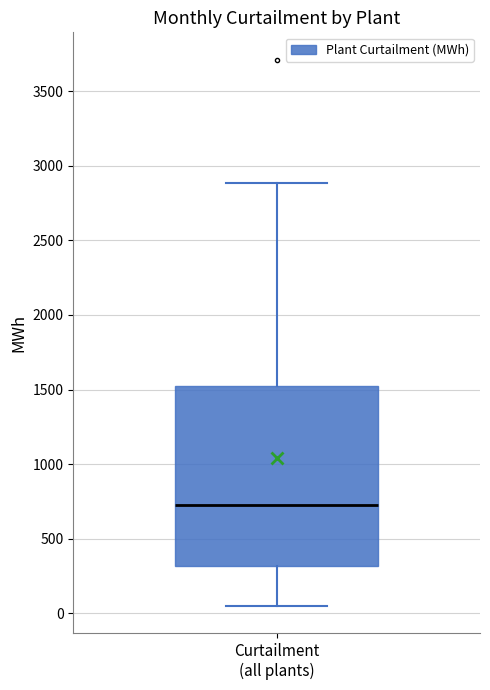

Transcribe this box plot: give where the median line is, the range the box spans, and where the two whiskers end, as read against the y-axis. The values are not printed on the chart, so give them approximately, as read against the axis.

median 700, box 300 to 1500, whiskers 50 to 2900